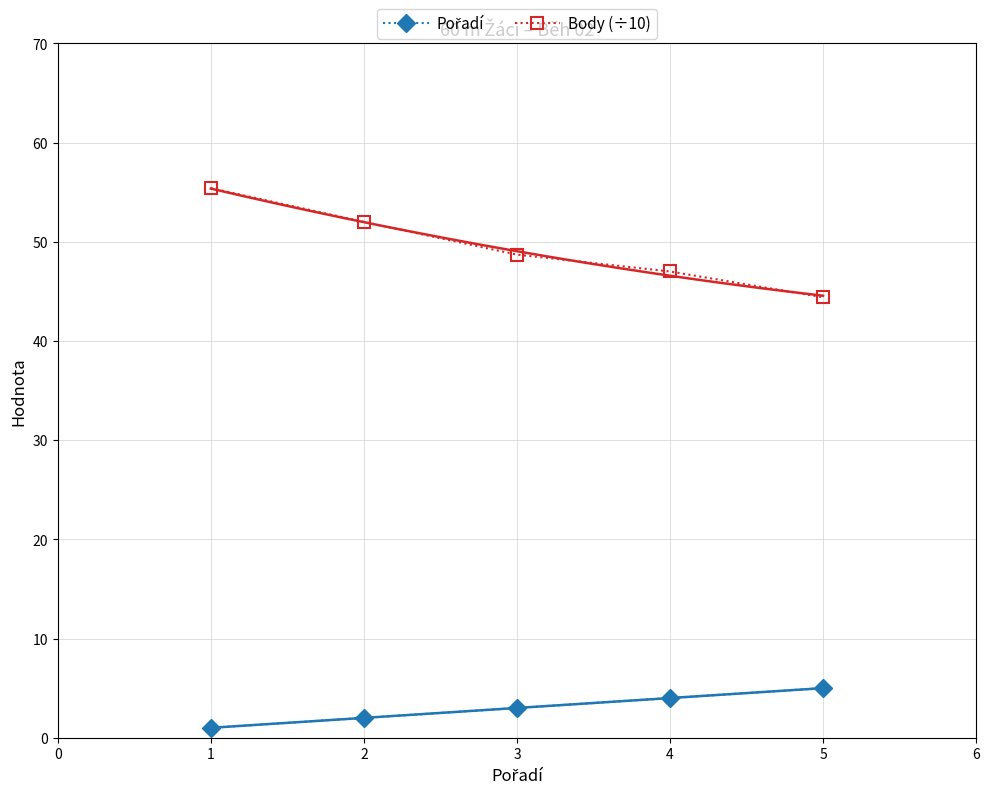

The Body (÷10) series shows 44.4 at 5. True or false?

True